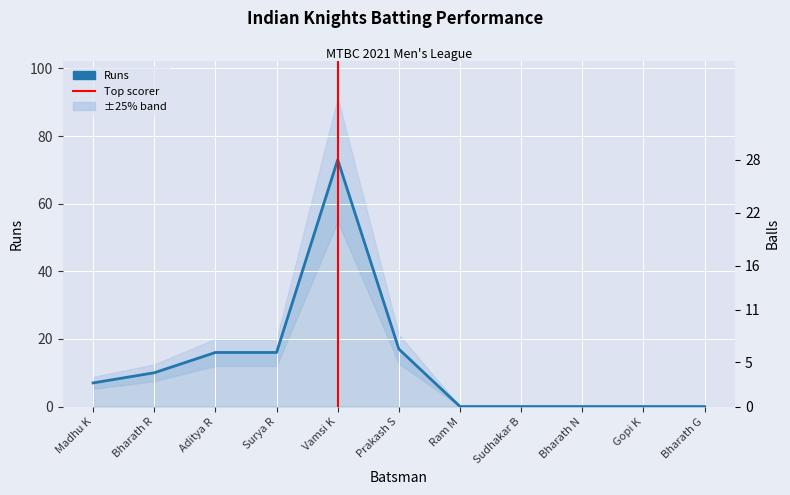

At which label is the value closest to 36?

Prakash S